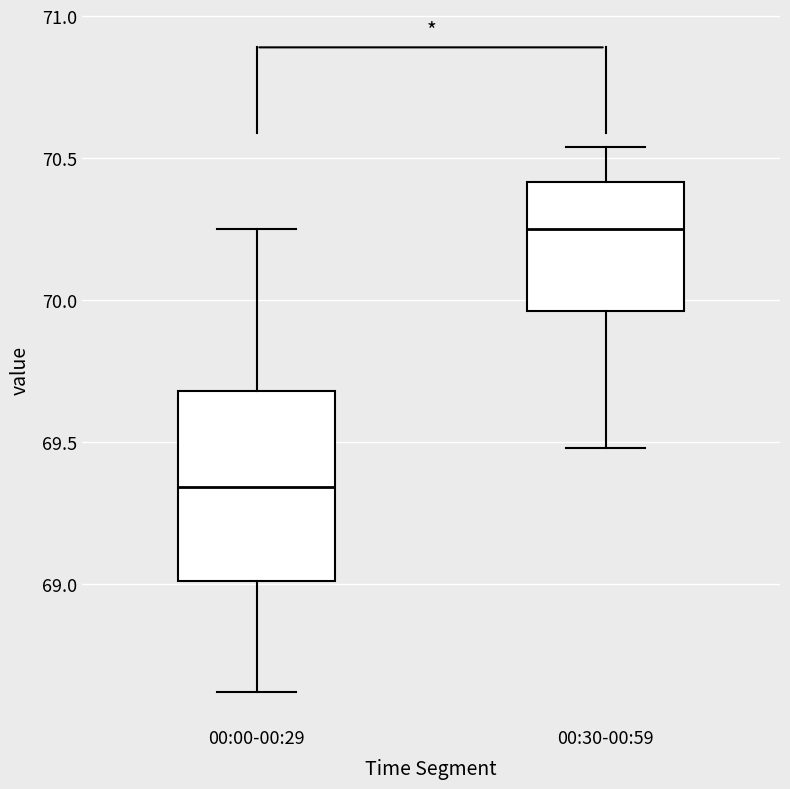

Where does the median line of the box for 00:00-00:29 sit on the y-axis? The values are not printed on the chart, so give them approximately, as read against the axis.

69.35